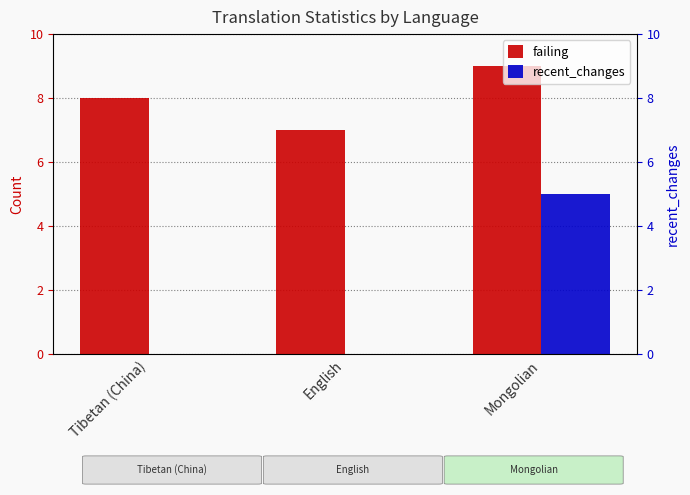

What is the label of the 3rd bar from the left?

Mongolian